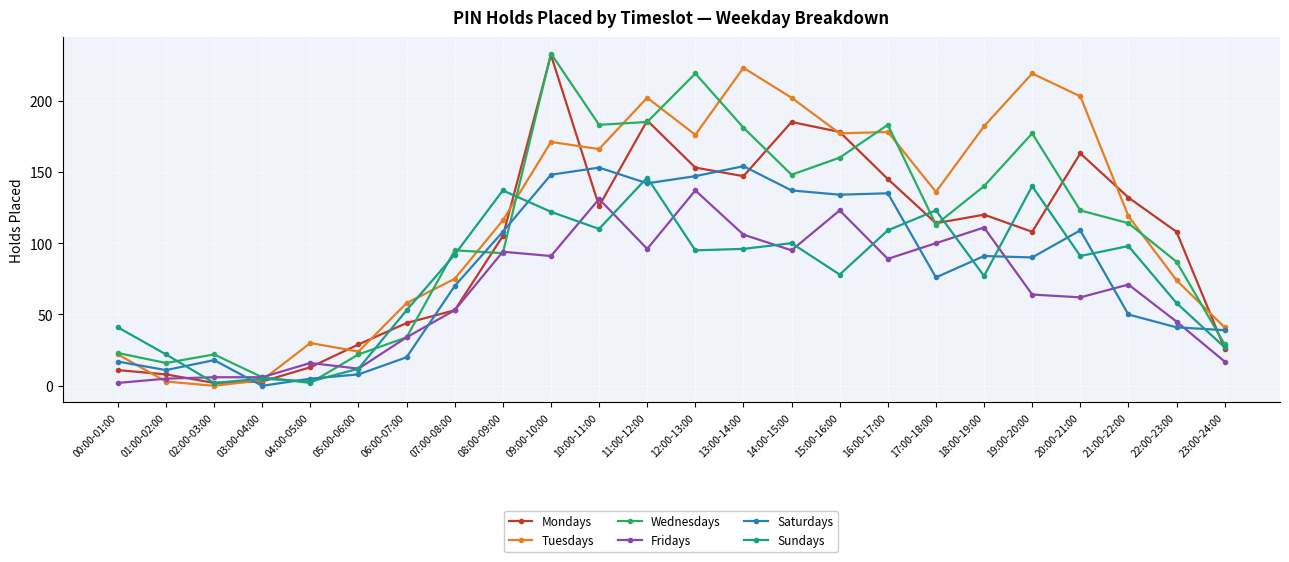

How many series are shown in this chart?

6